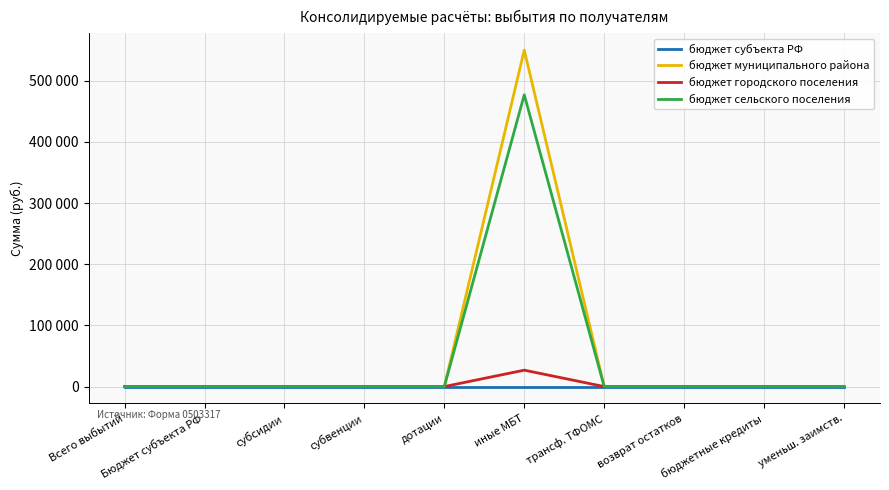

Is the value of бюджет сельского поселения at уменьш. заимств. greater than the value of бюджет субъекта РФ at возврат остатков?

No